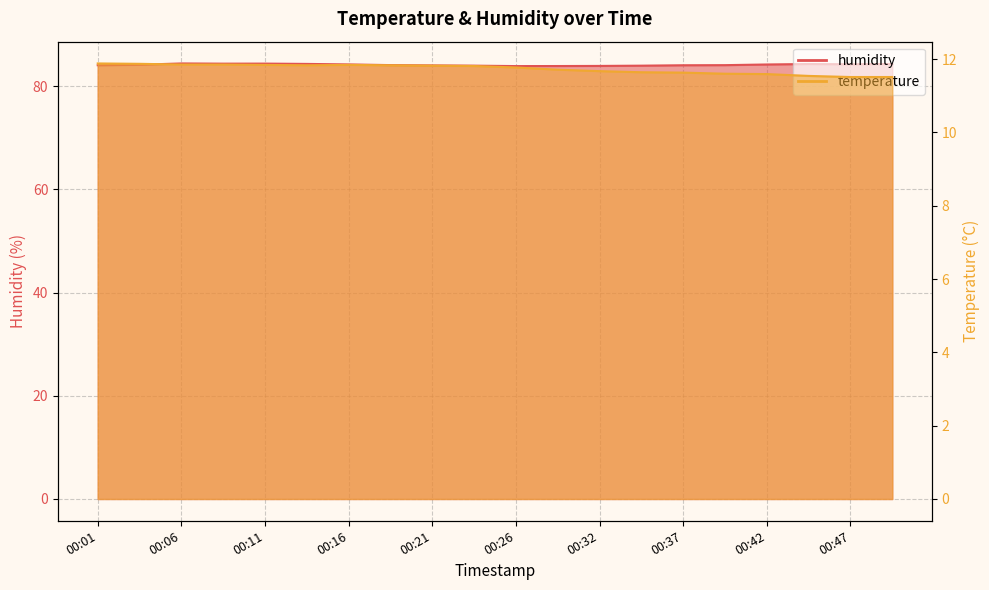

Which has a higher value, 00:16 or 00:06?

00:06